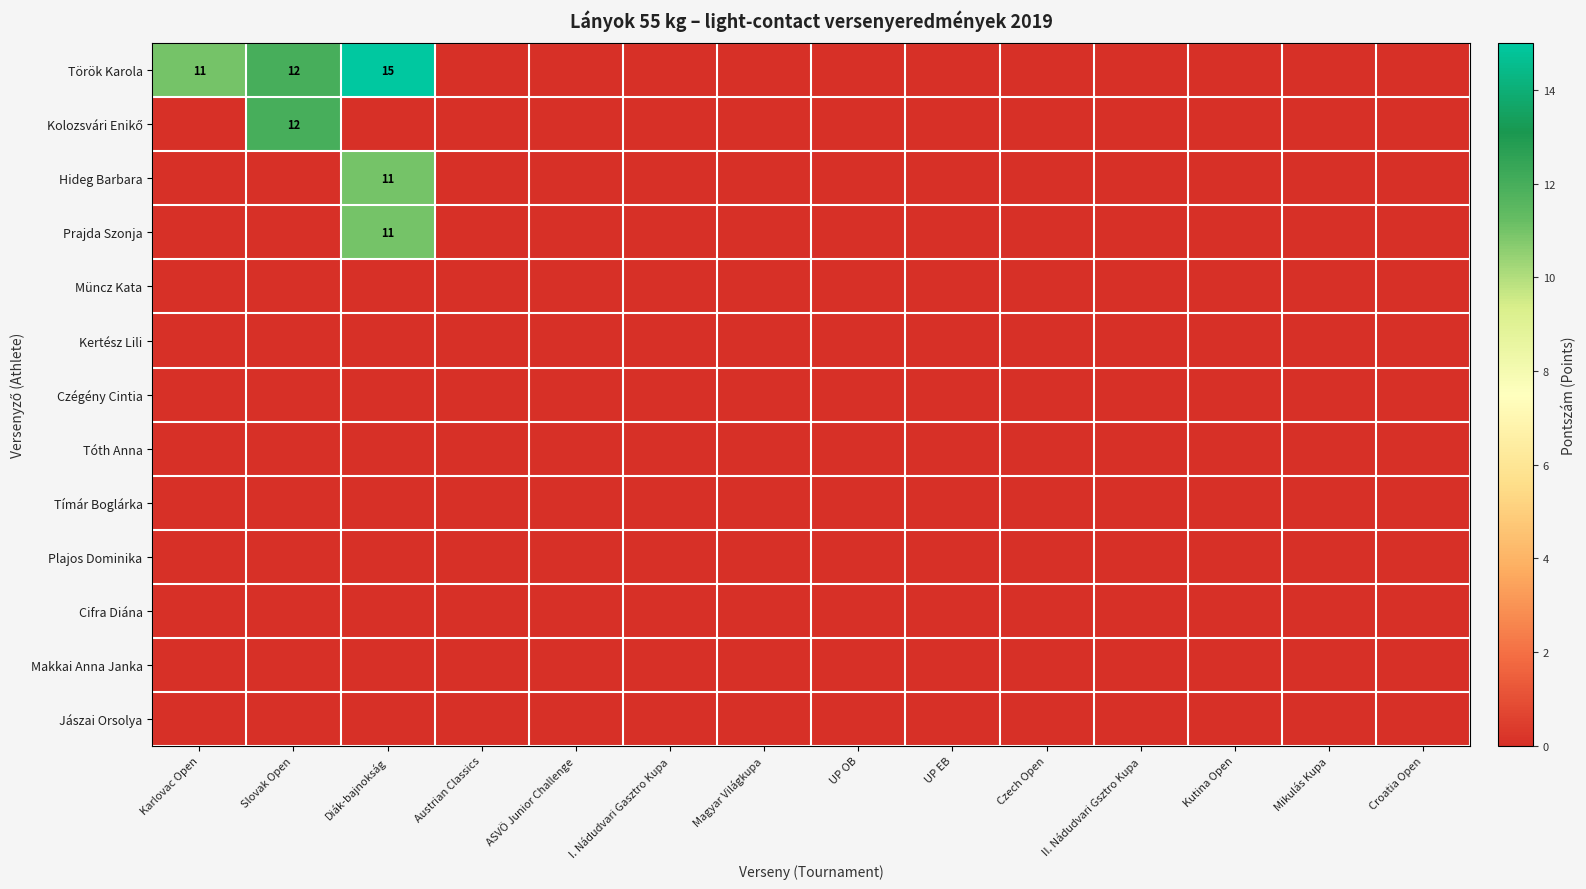

The value of Török Karola at Slovak Open is 17. True or false?

False